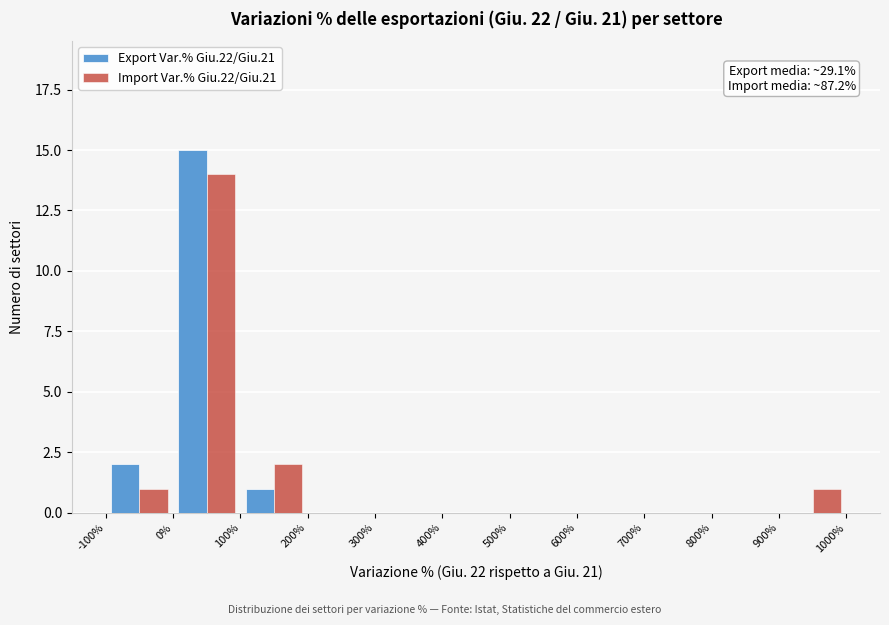

In the Import Var.% Giu.22/Giu.21 series, which range on the x-axis has the tallest bar?

0% to 100%